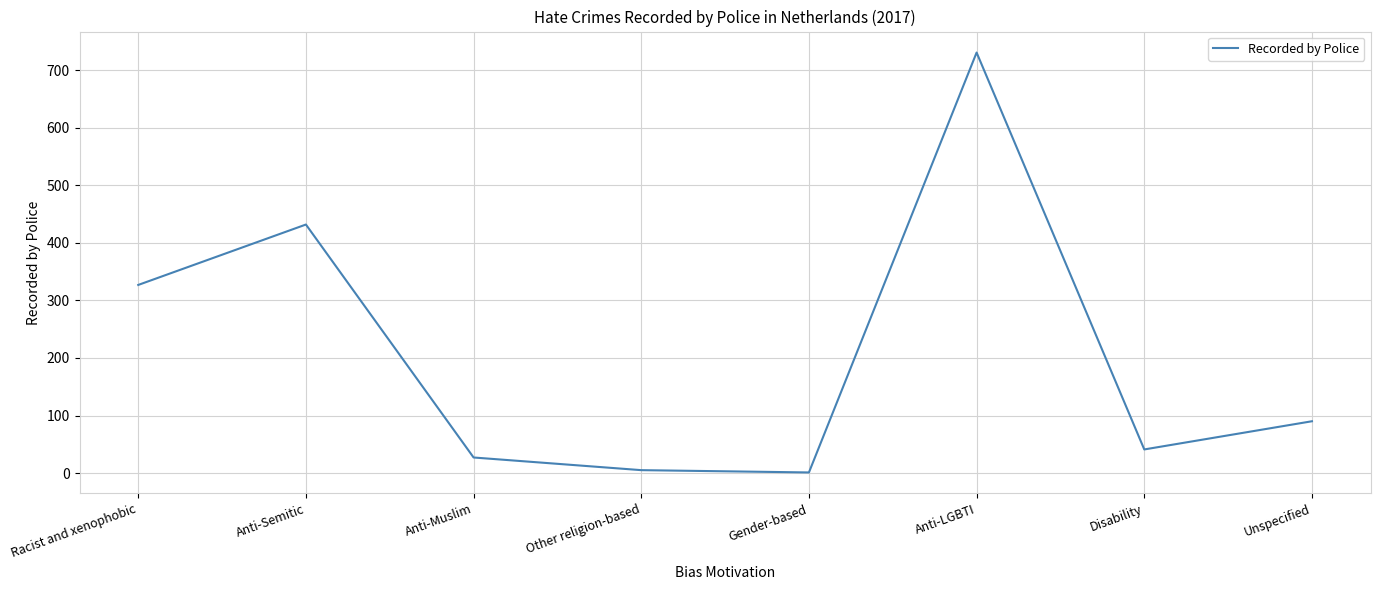

The value at Disability is 41. True or false?

True